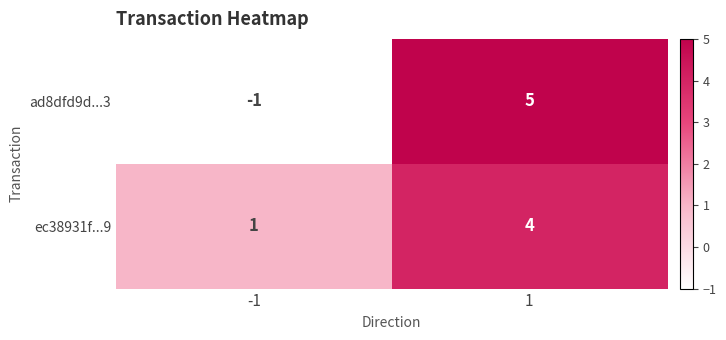

Reading left to right, transcribe all the data shown in this chart.

ad8dfd9d...3: -1	5
ec38931f...9: 1	4